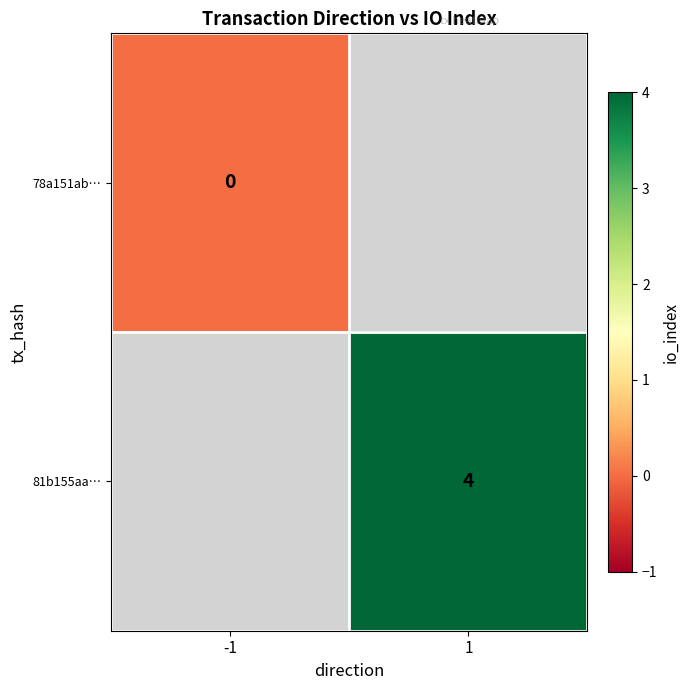

Is the value of 81b155aa… at 1 greater than the value of 78a151ab… at -1?

Yes